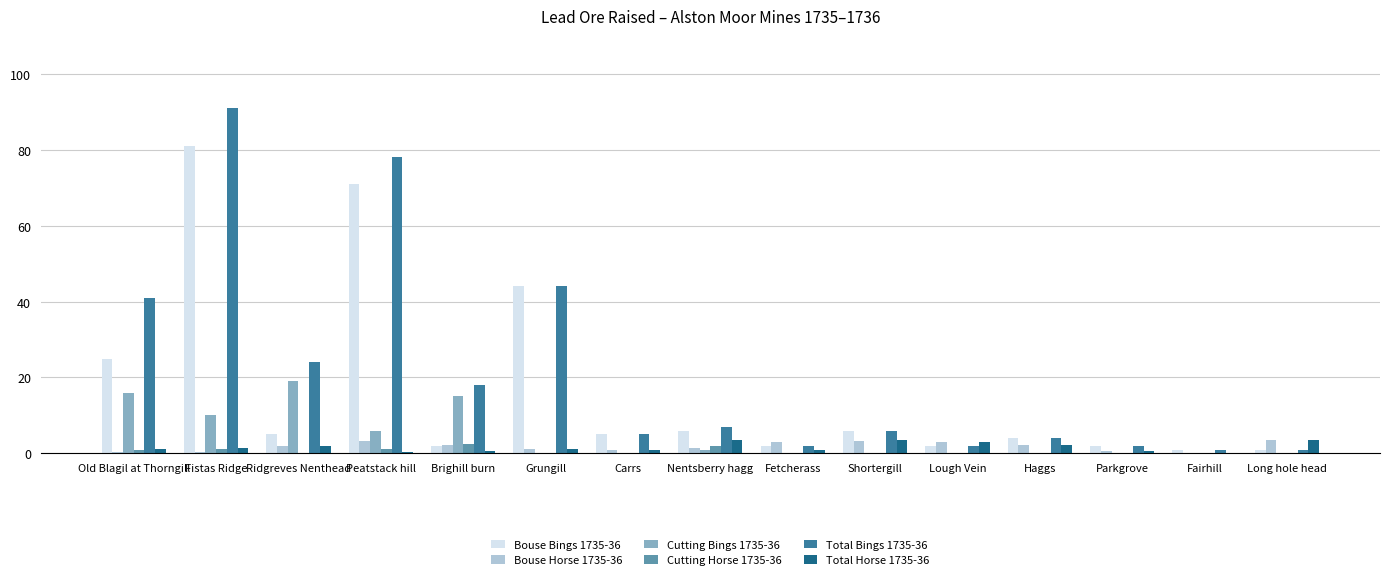

Which series has the widest spread of values?

Total Bings 1735-36